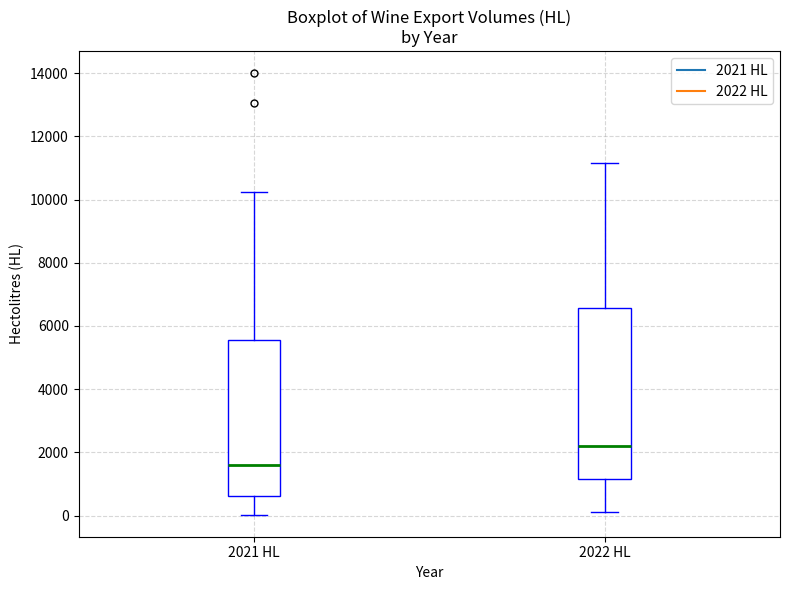

Reading left to right, read every box against the y-axis: the position of its median line, the range the box covers, and the ends of its whiskers. The values are not printed on the chart, so give them approximately, as read against the axis.

2021 HL: median 1600, box 600 to 5600, whiskers 0 to 10200
2022 HL: median 2200, box 1200 to 6600, whiskers 200 to 11200